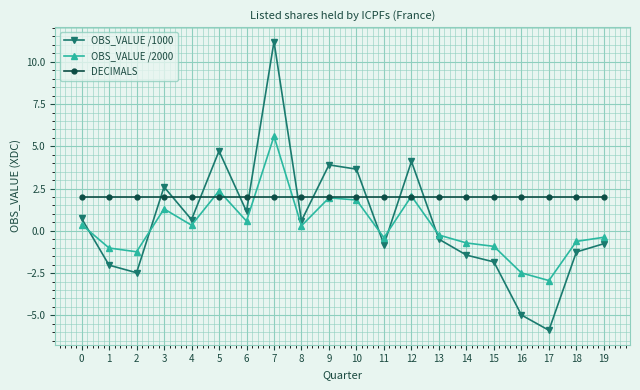

Where is the first local minimum for OBS_VALUE /1000?

2